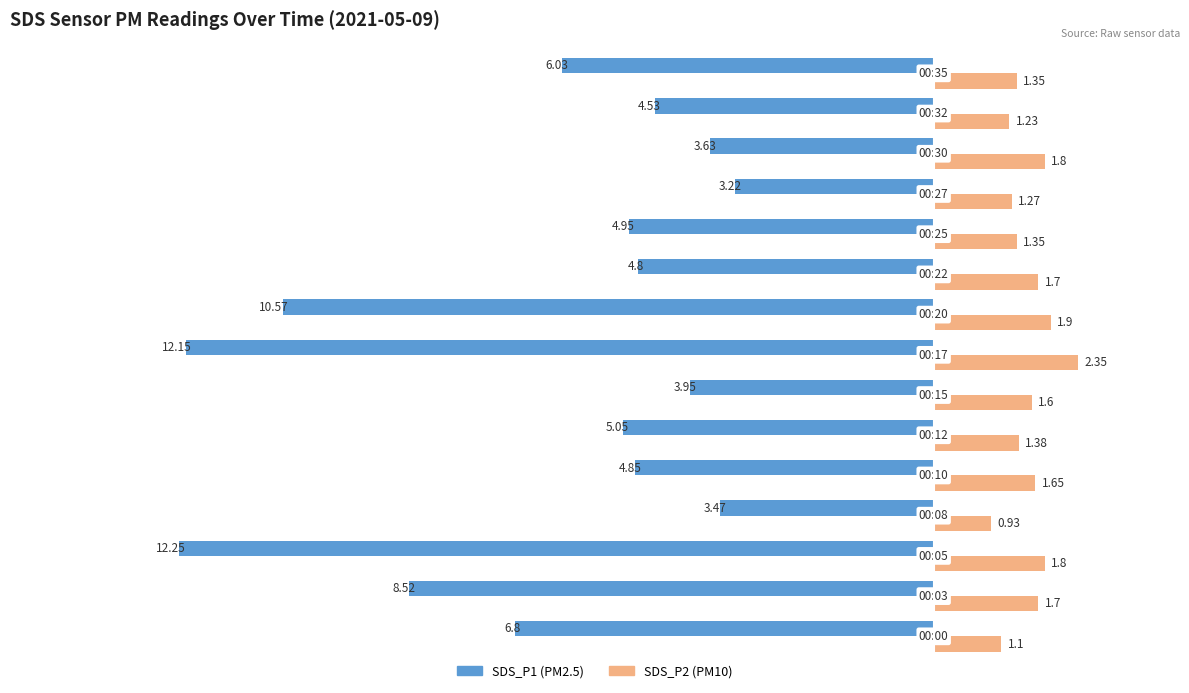

How many series are shown in this chart?

2